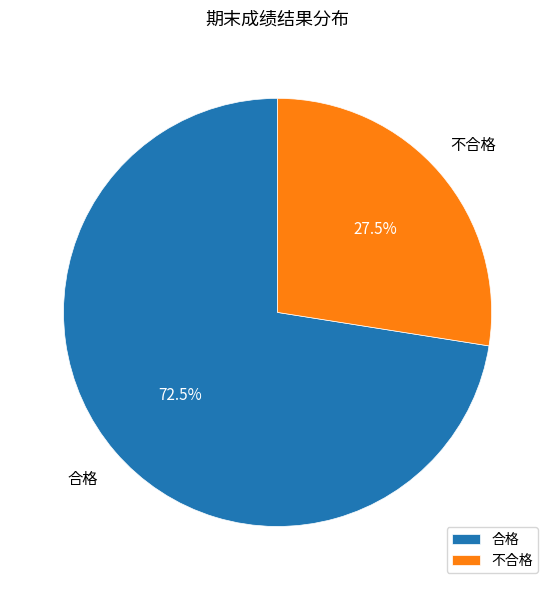

Which has a higher value, 不合格 or 合格?

合格